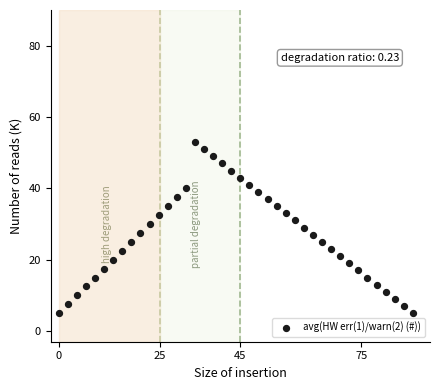

What is the range of Y values (max minus min)?

48.0